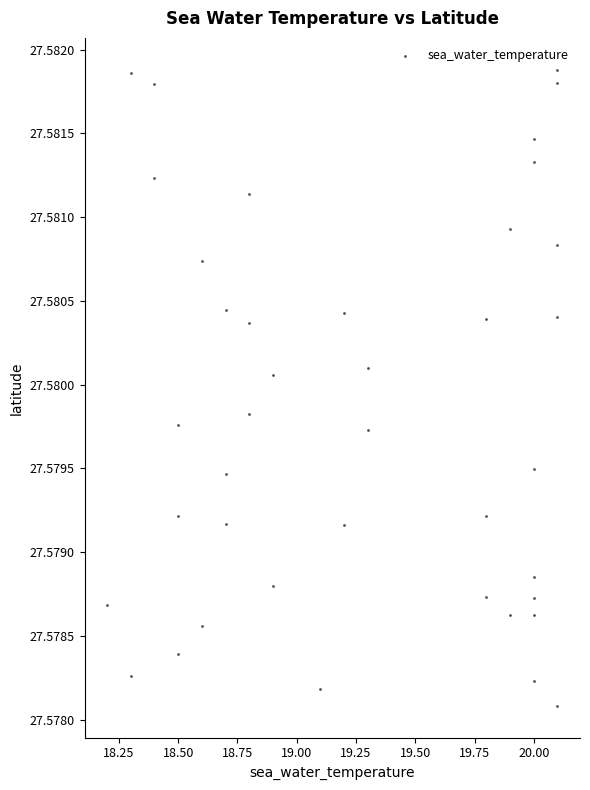

What is the range of X values (max minus min)?

1.9